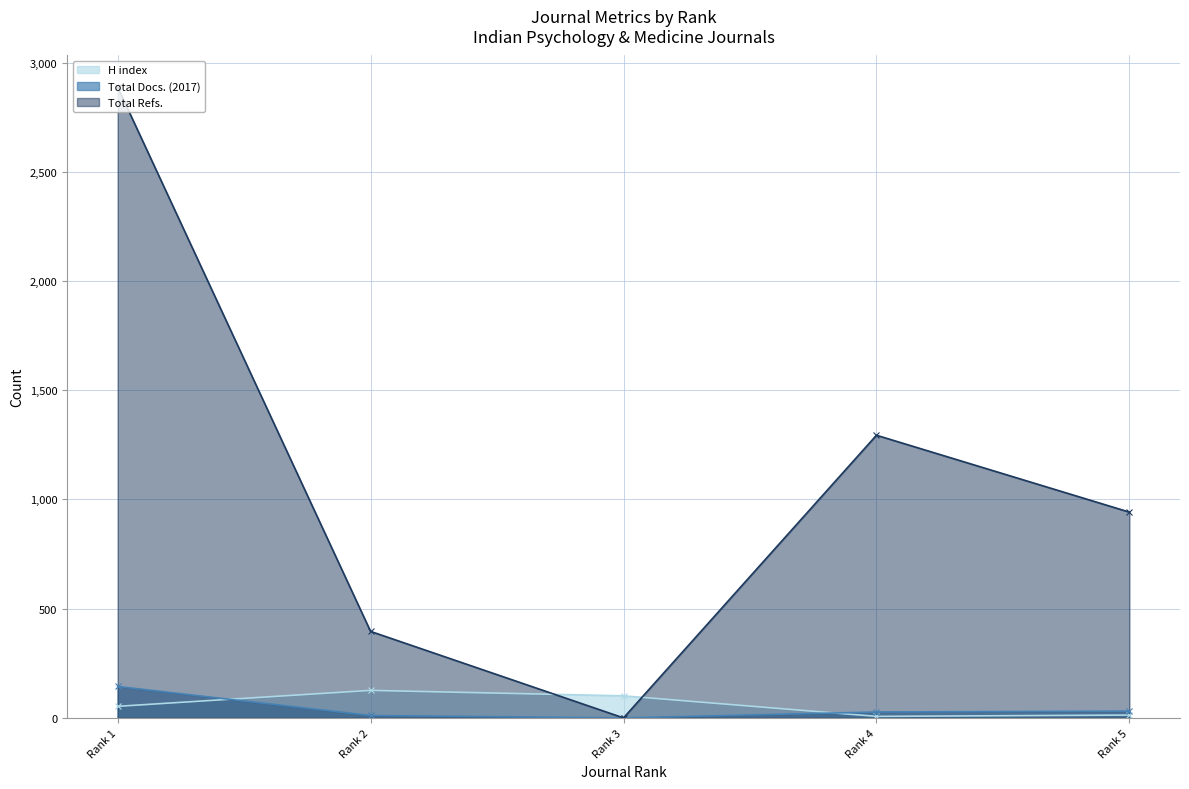

What is the difference between the H index values at Rank 1 and Rank 5?

40